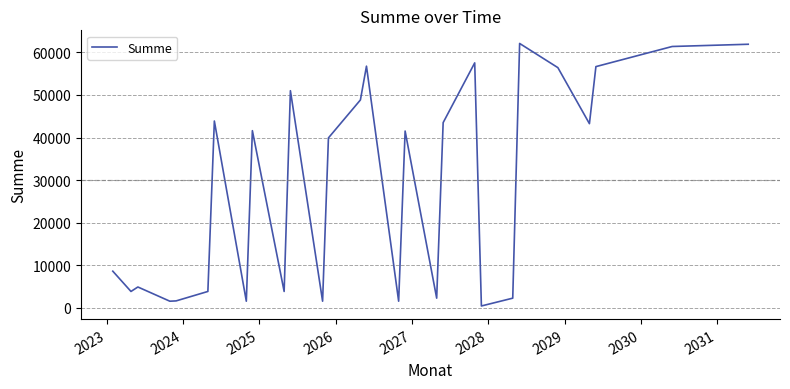

What is the difference between the maximum and minimum values?

61682.5